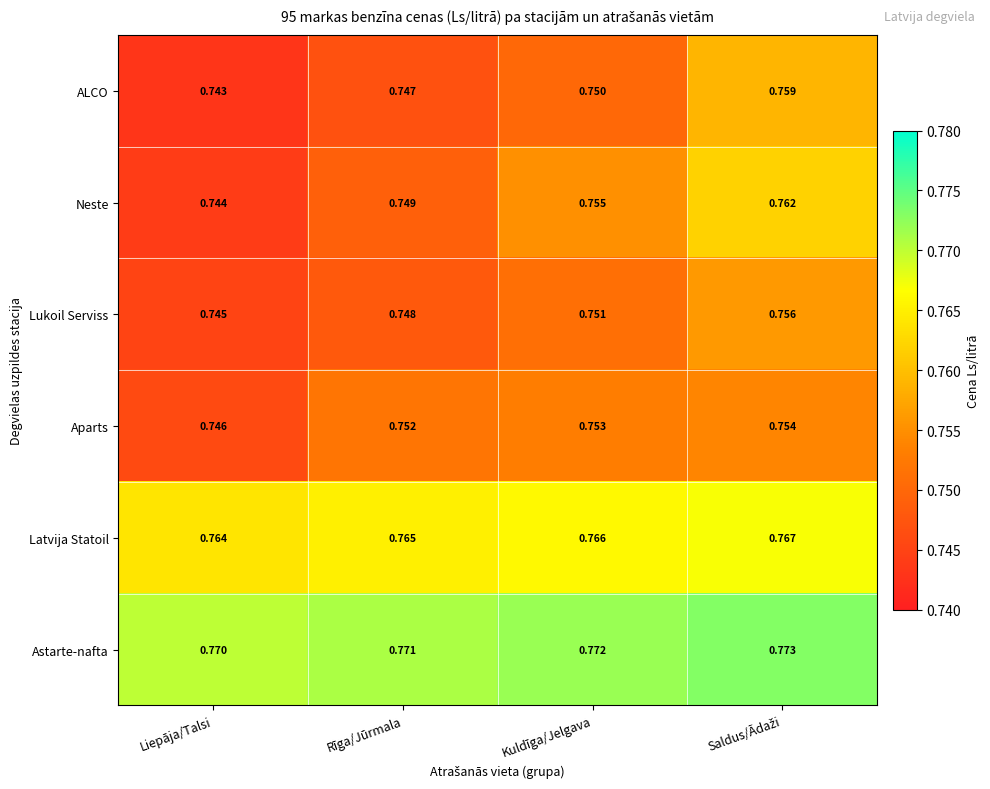

Which series has the largest total across all categories?

Astarte-nafta